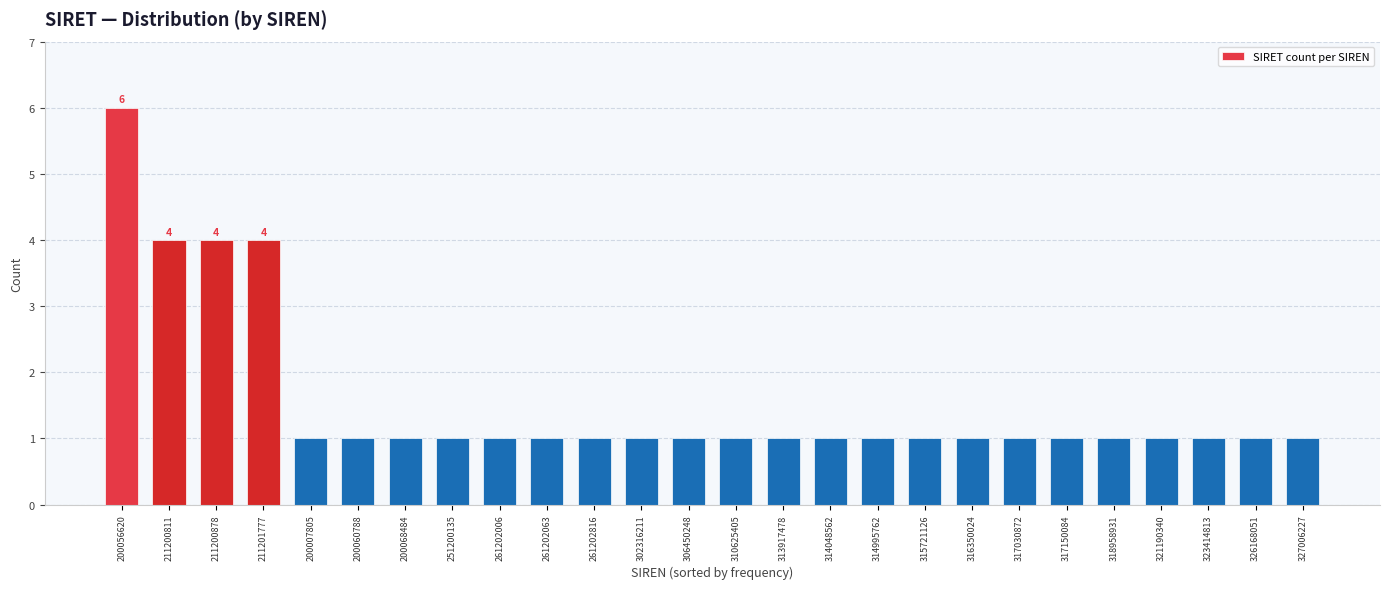

Reading right to left, list all the values displayed in this chart.

1	1	1	1	1	1	1	1	1	1	1	1	1	1	1	1	1	1	1	1	1	1	4	4	4	6